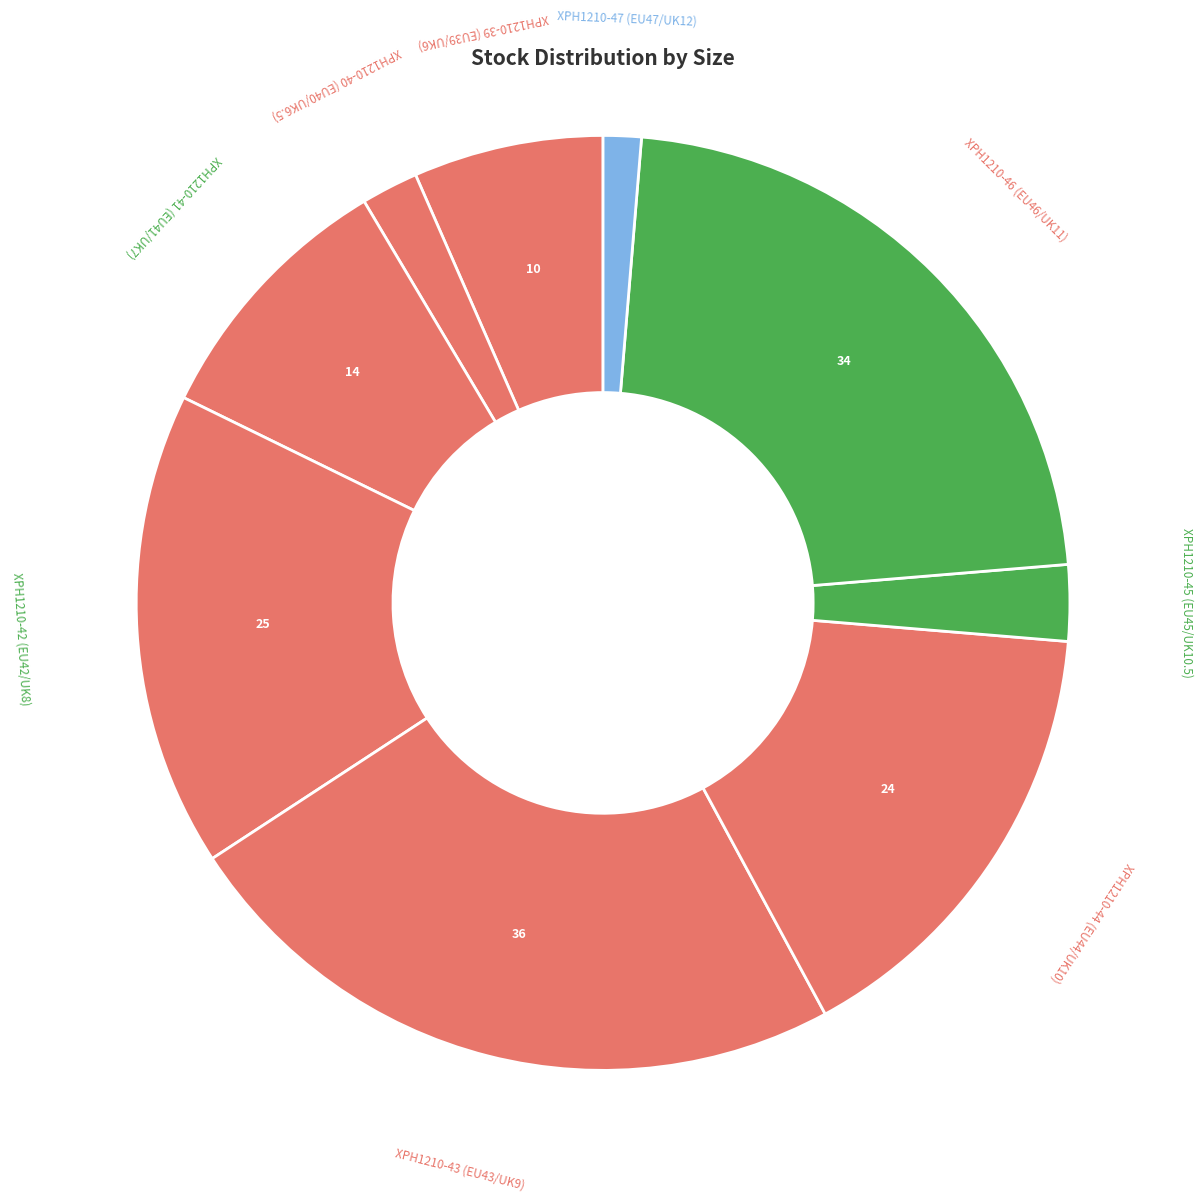

How many slices are in this pie chart?

9